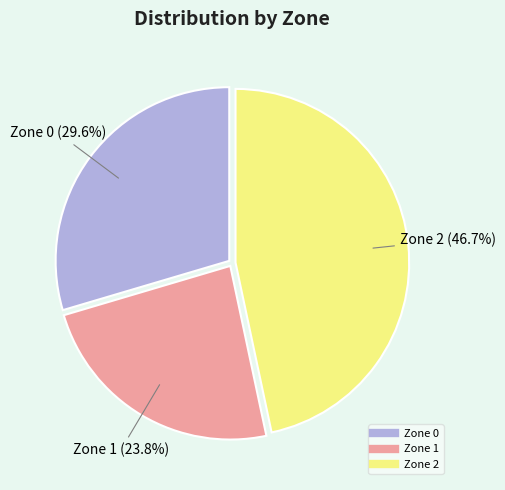

What is the smallest slice in the pie chart?

Zone 1